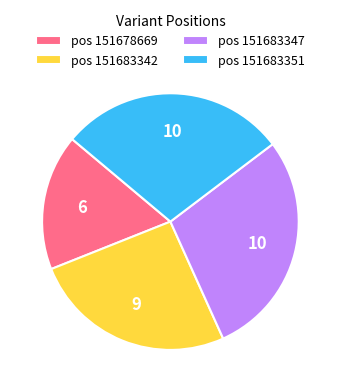

Which slice is the smallest?

pos 151678669